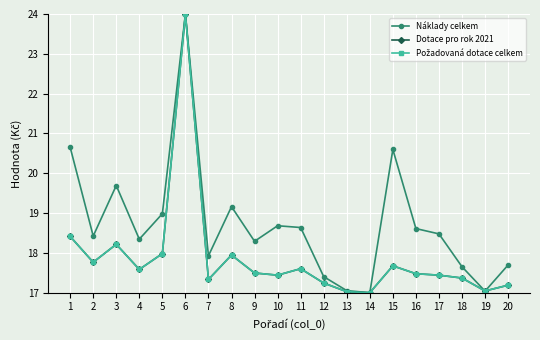

Is it true that Dotace pro rok 2021 equals 30.2 at 9?

False